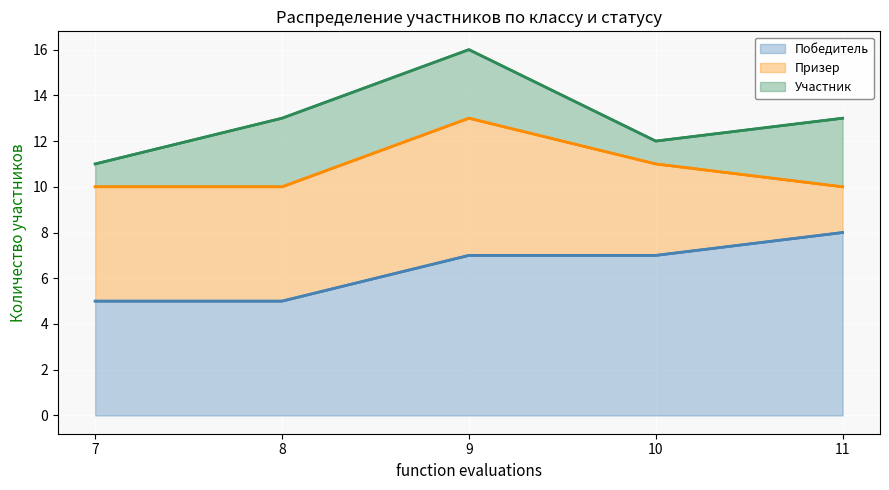

Rank the series by their maximum value, from lowest to highest.

Победитель (линия), Призер (линия), Участник (линия)